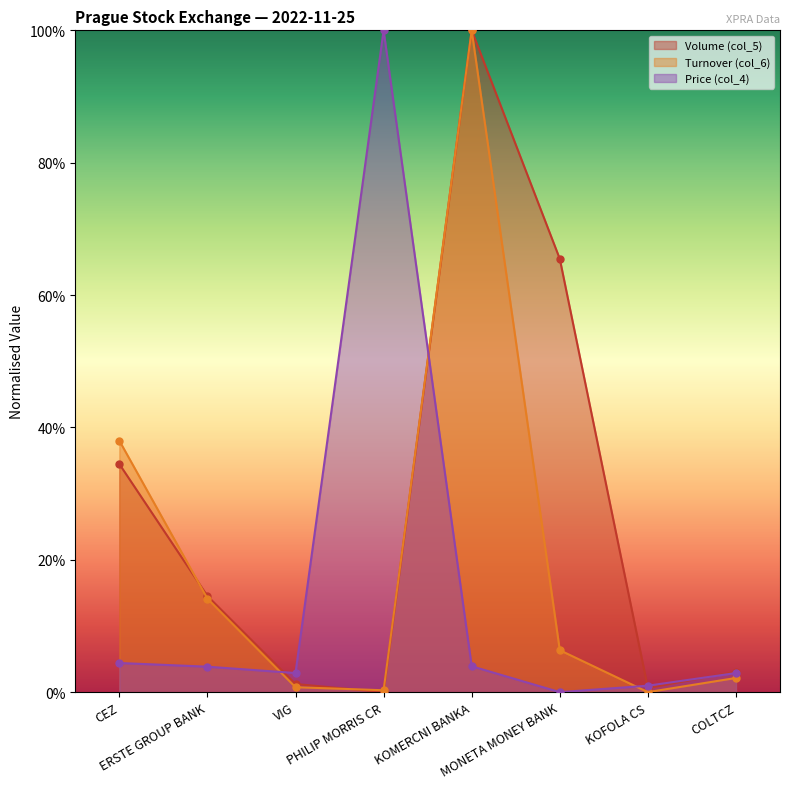

How many times do Volume (col_5) and Price (col_4) cross each other?

4